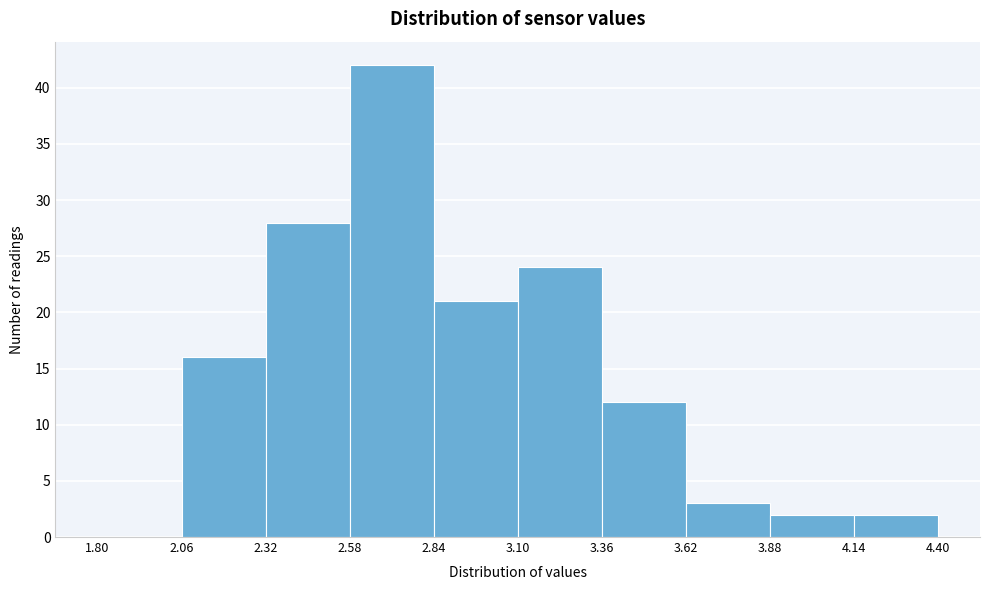

Reading left to right, transcribe this chart: for each bar, give the range it covers on the x-axis and its height. The values are not printed on the chart, so give them approximately, as read against the axis.

1.80 to 2.06: 0
2.06 to 2.32: 16
2.32 to 2.58: 28
2.58 to 2.84: 42
2.84 to 3.10: 21
3.10 to 3.36: 24
3.36 to 3.62: 12
3.62 to 3.88: 3
3.88 to 4.14: 2
4.14 to 4.40: 2